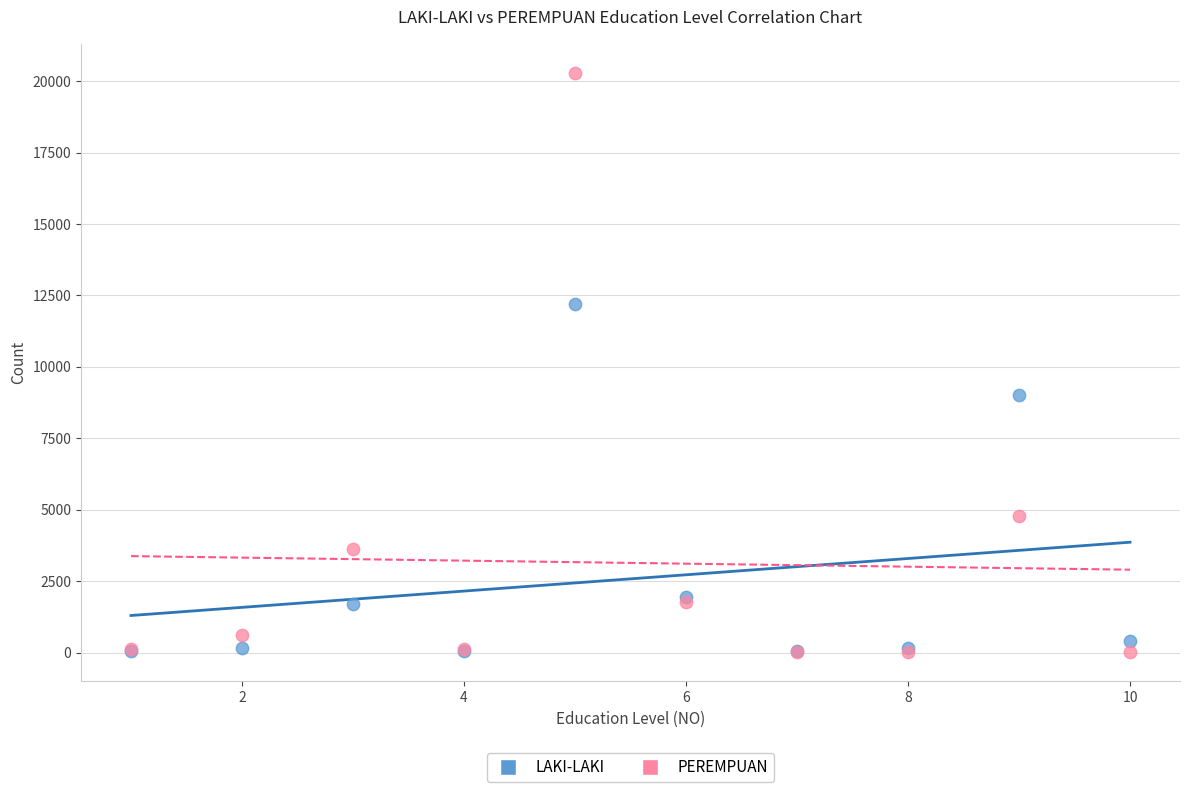

In the LAKI-LAKI series, what Y value is closest to 6130?

9015